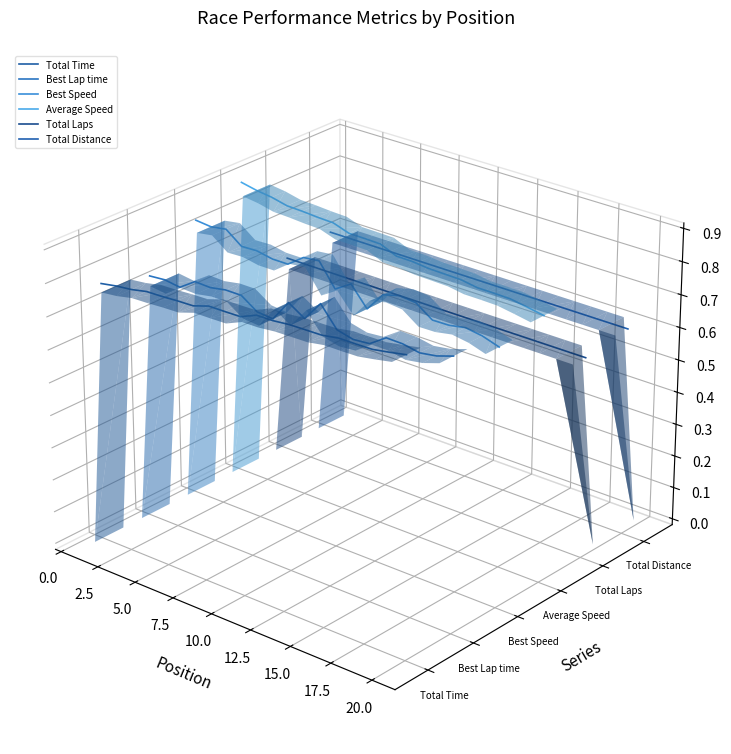

How many interior local peaks does the Total Time series have?

1